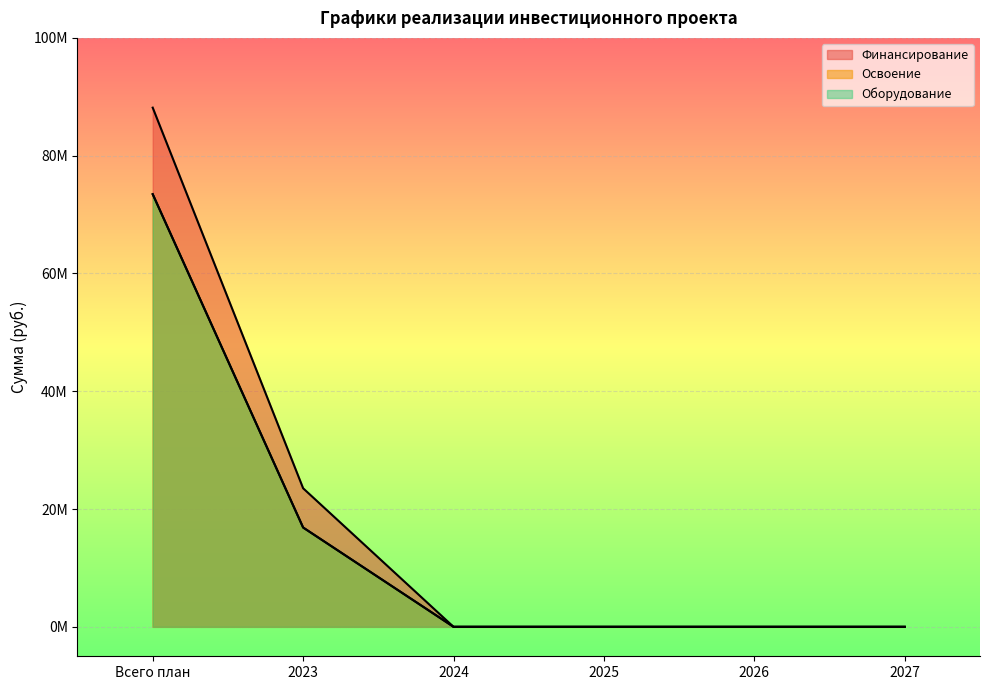

Rank the series by their maximum value, from lowest to highest.

Освоение, Оборудование, Финансирование